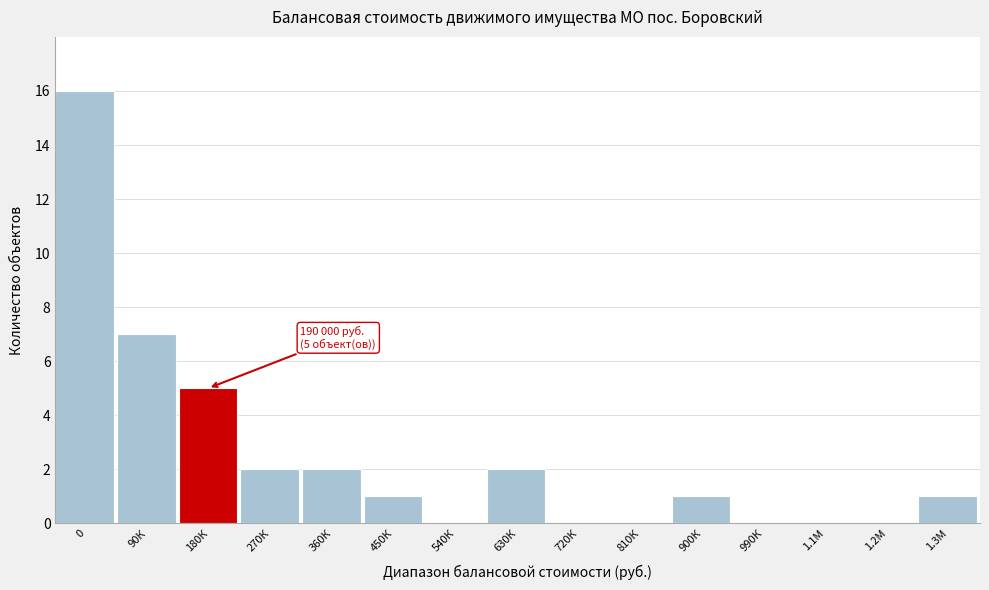

Reading right to left, what are all the values shown in this chart?

1.3М=1	1.2М=0	1.1М=0	990К=0	900К=1	810К=0	720К=0	630К=2	540К=0	450К=1	360К=2	270К=2	180К=5	90К=7	0=16